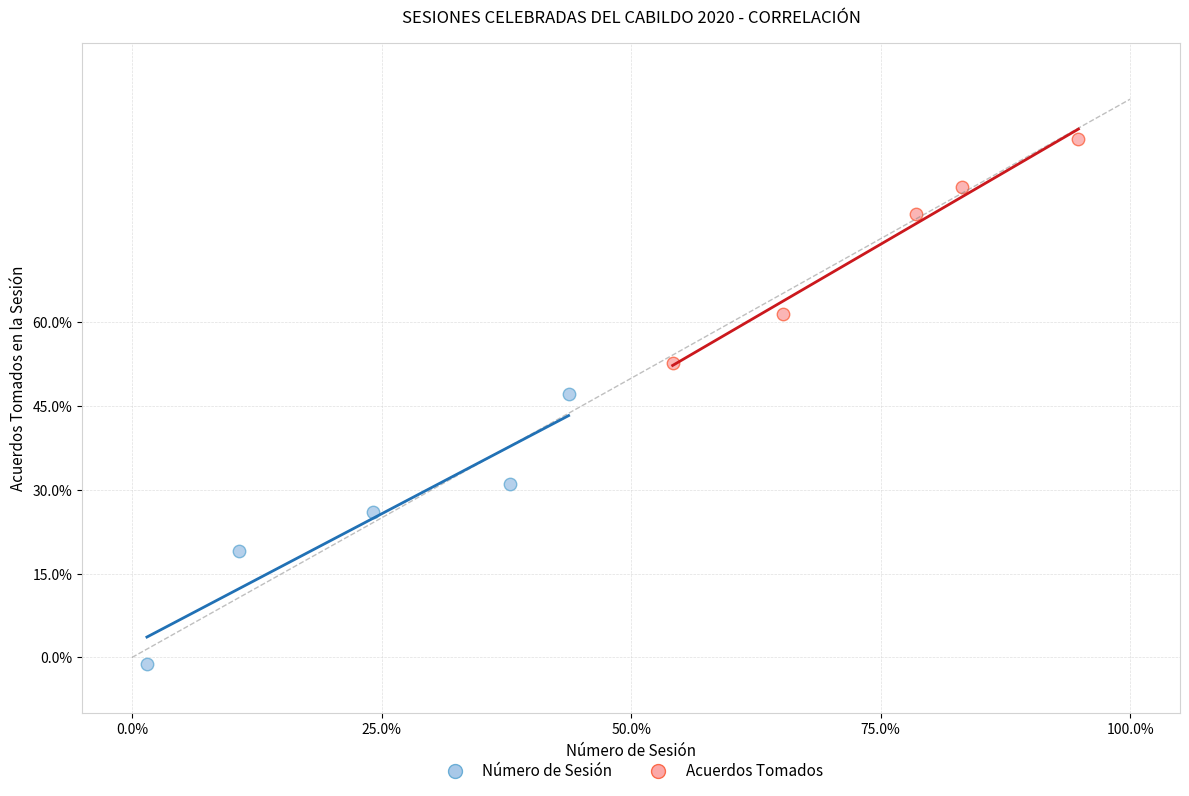

Which series contains the highest Y value?

Acuerdos Tomados